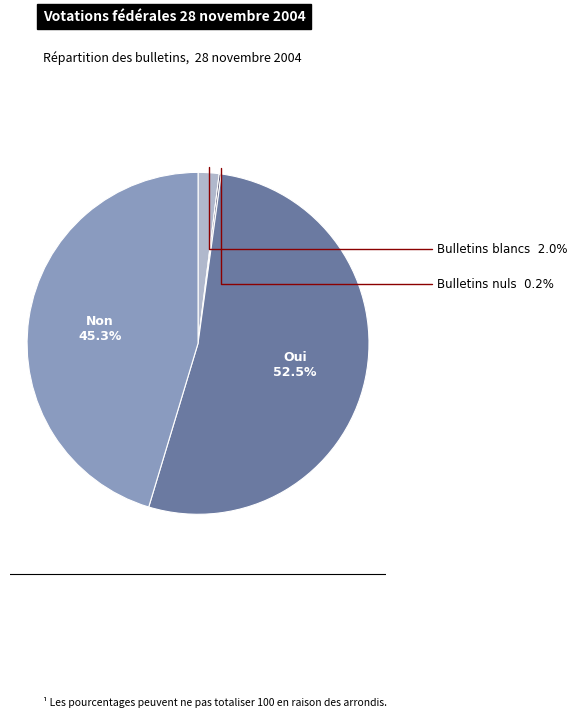

To the nearest percent, what is the average slice percentage?

25%